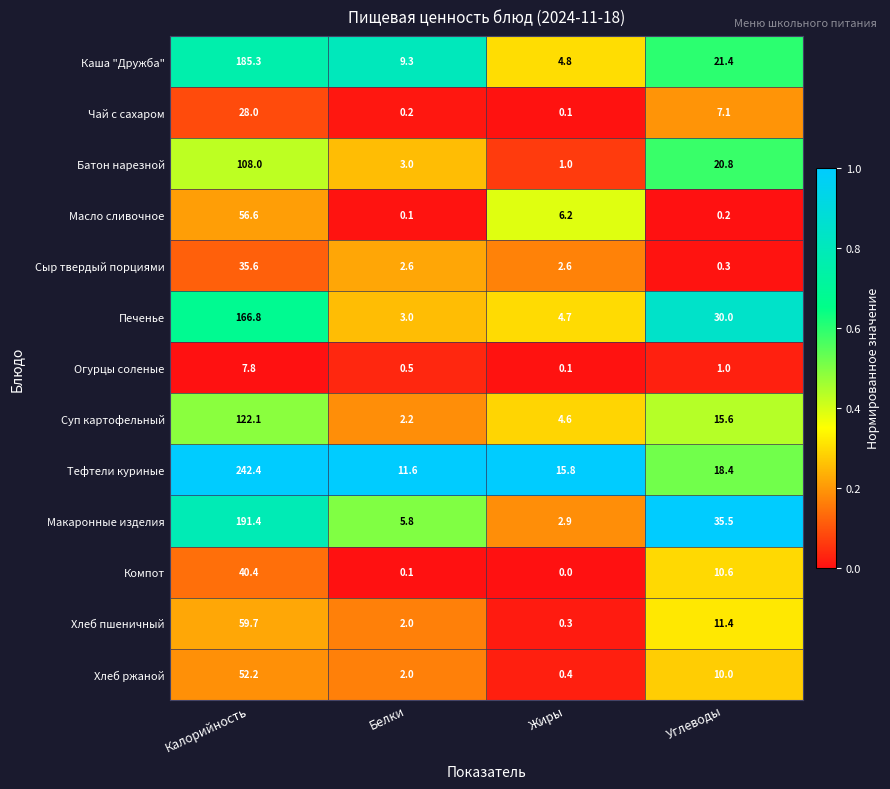

The value of Тефтели куриные at Жиры is 4.3. True or false?

False